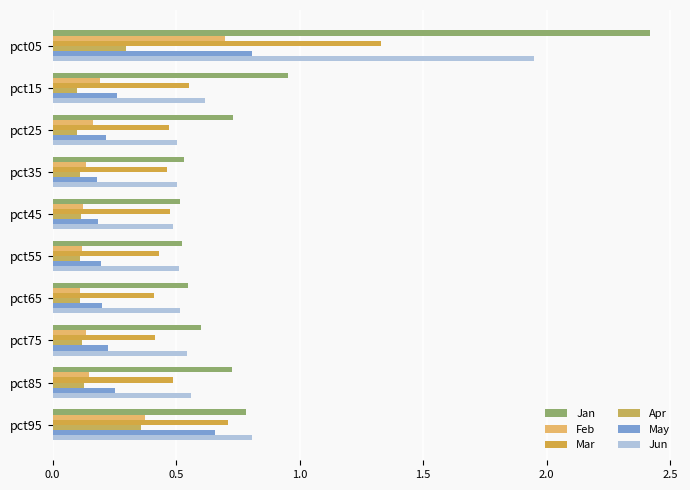

Where is Jan nearest to the value 1?

pct15